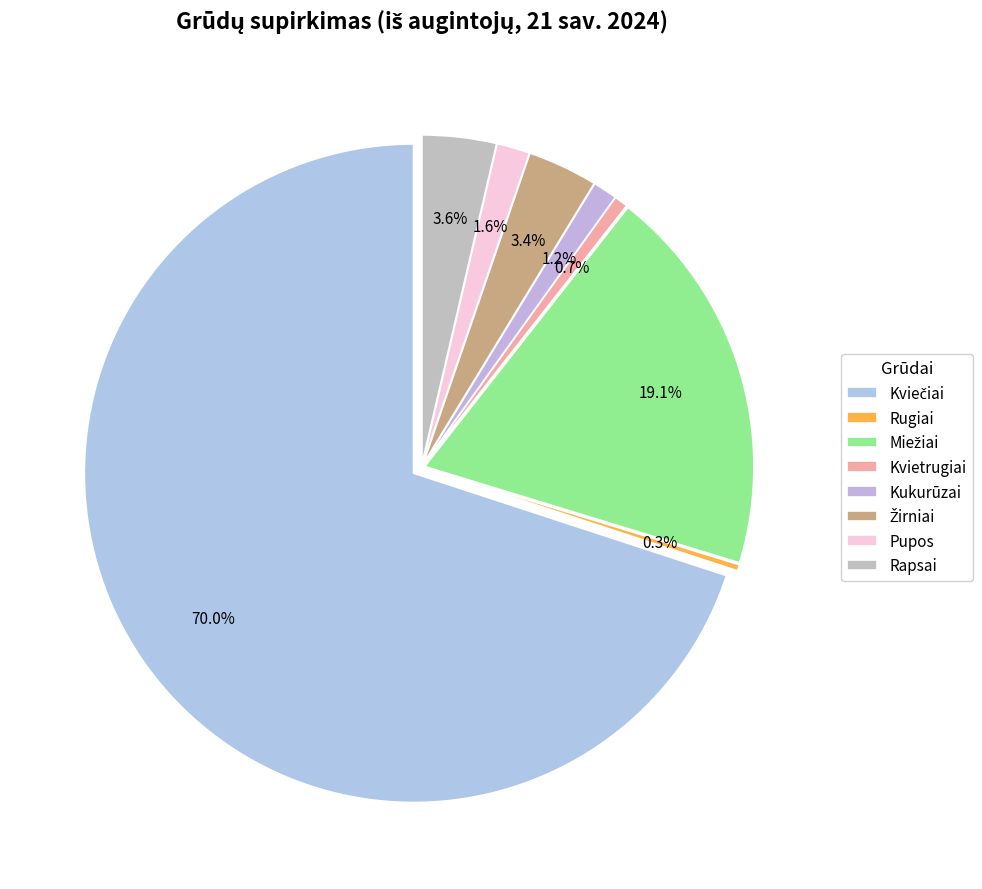

Approximately how many times larger is the value at Kviečiai compared to Kukurūzai?

58.5